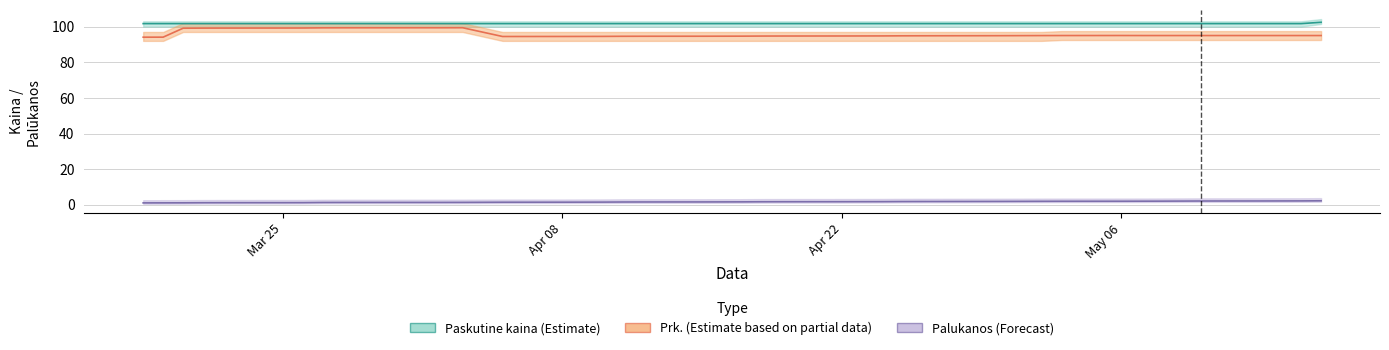

Which label corresponds to the smallest value in the chart?

2024-03-18